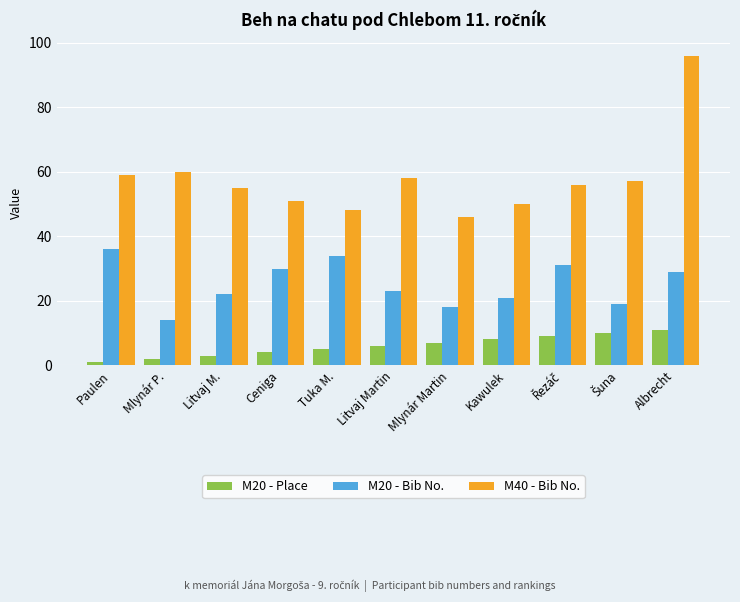

Which series has the widest spread of values?

M40 - Bib No.